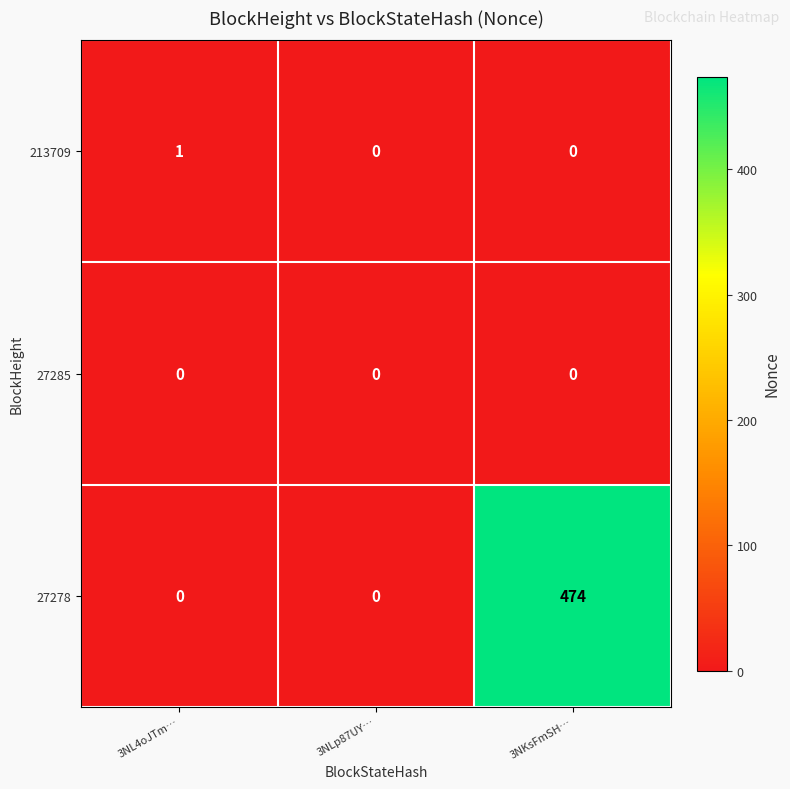

Count the number of categories in the chart.

3